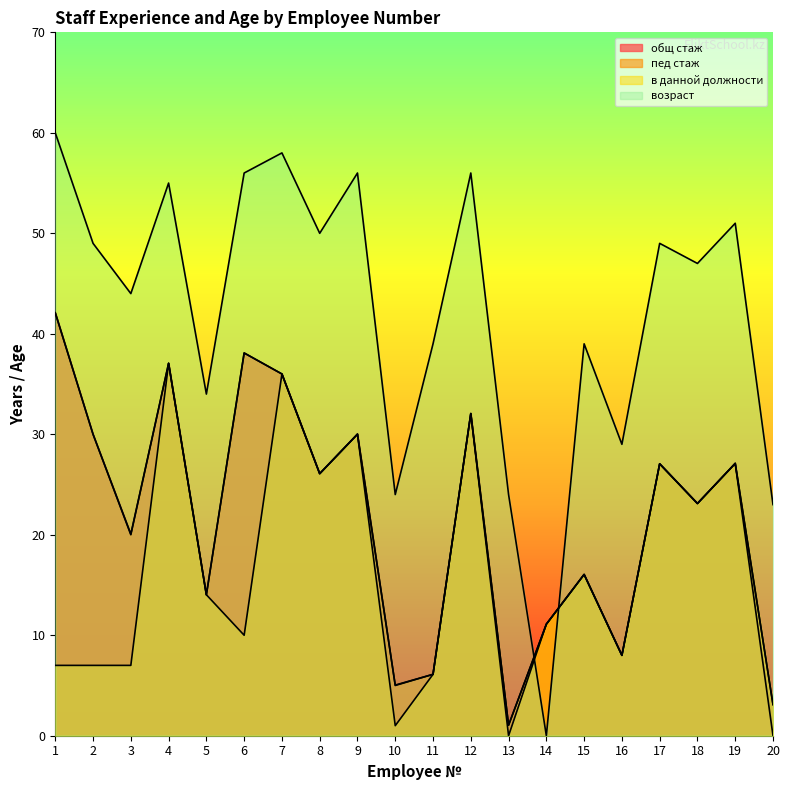

Reading left to right, extract all data points from this chart.

общ стаж: 42.1	30.0	20.1	37.1	14.0	38.1	36.0	26.1	30.0	5.0	6.1	32.1	1.1	11.1	16.1	8.0	27.1	23.1	27.1	0.0
пед стаж: 42.1	30.0	20.0	37.1	14.0	38.1	36.0	26.1	30.0	5.0	6.1	32.1	1.1	11.1	16.1	8.0	27.1	23.1	27.1	3.1
в данной должности: 7.0	7.0	7.0	37.1	14.0	10.0	36.0	26.1	30.0	1.0	6.1	32.1	0.0	11.1	16.1	8.0	27.1	23.1	27.1	3.1
возраст: 60.0	49.0	44.0	55.0	34.0	56.0	58.0	50.0	56.0	24.0	39.0	56.0	24.0	0.0	39.0	29.0	49.0	47.0	51.0	23.0